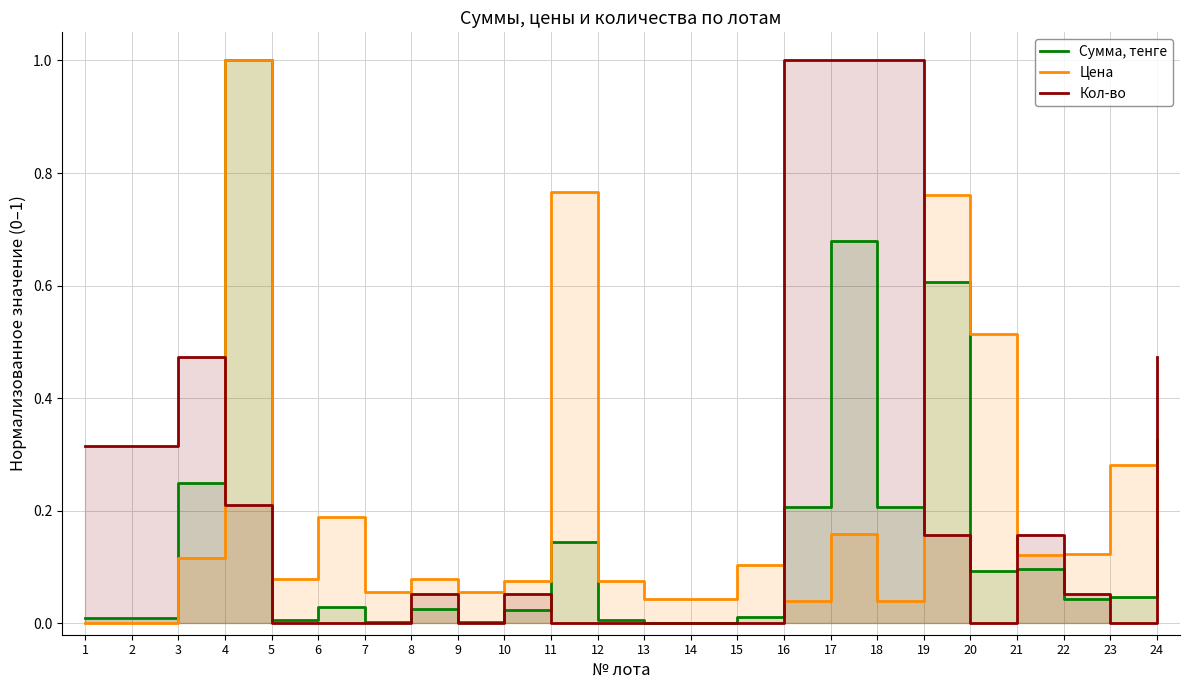

Reading left to right, transcribe all the data shown in this chart.

Сумма, тенге: 1=0.0	2=0.0	3=0.2	4=1.0	5=0.0	6=0.0	7=0.0	8=0.0	9=0.0	10=0.0	11=0.1	12=0.0	13=0.0	14=0.0	15=0.0	16=0.2	17=0.7	18=0.2	19=0.6	20=0.1	21=0.1	22=0.0	23=0.0	24=0.3
Цена: 1=0.0	2=0.0	3=0.1	4=1.0	5=0.1	6=0.2	7=0.1	8=0.1	9=0.1	10=0.1	11=0.8	12=0.1	13=0.0	14=0.0	15=0.1	16=0.0	17=0.2	18=0.0	19=0.8	20=0.5	21=0.1	22=0.1	23=0.3	24=0.2
Кол-во: 1=0.3	2=0.3	3=0.5	4=0.2	5=0.0	6=0.0	7=0.0	8=0.1	9=0.0	10=0.1	11=0.0	12=0.0	13=0.0	14=0.0	15=0.0	16=1.0	17=1.0	18=1.0	19=0.2	20=0.0	21=0.2	22=0.1	23=0.0	24=0.5